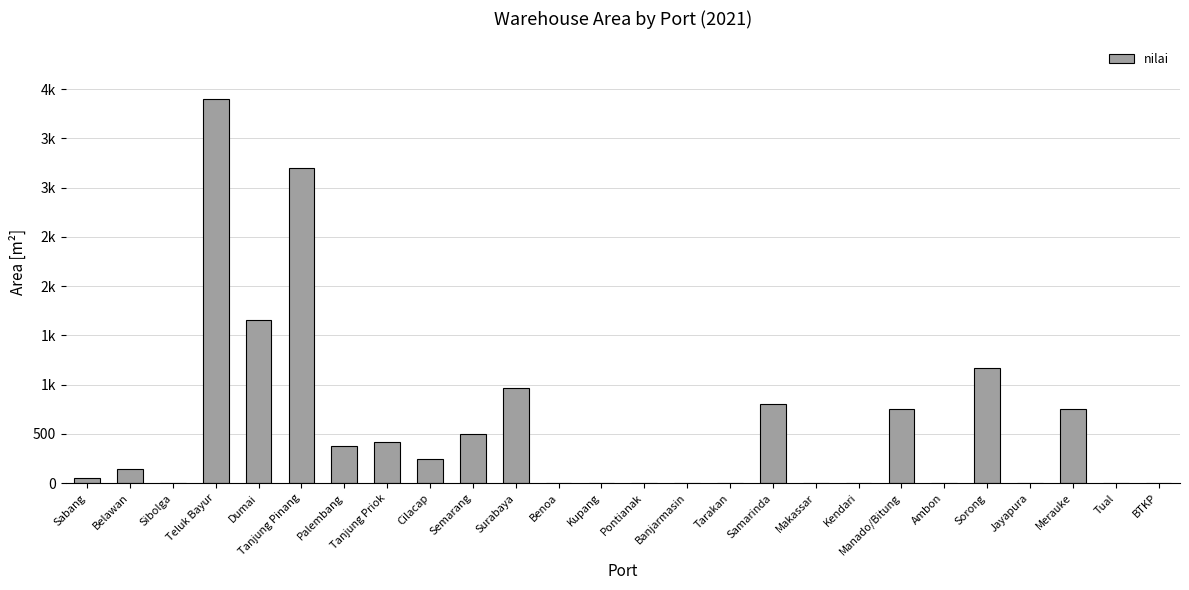

What is the difference between the values at Surabaya and Tanjung Pinang?

2237